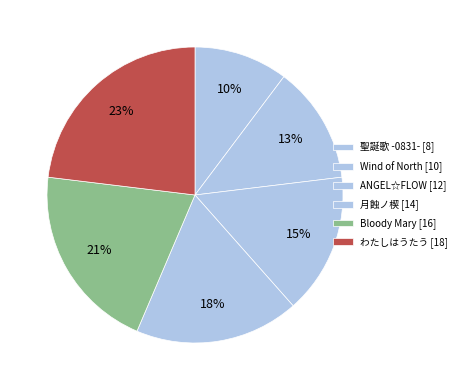

What is the largest slice in the pie chart?

わたしはうたう